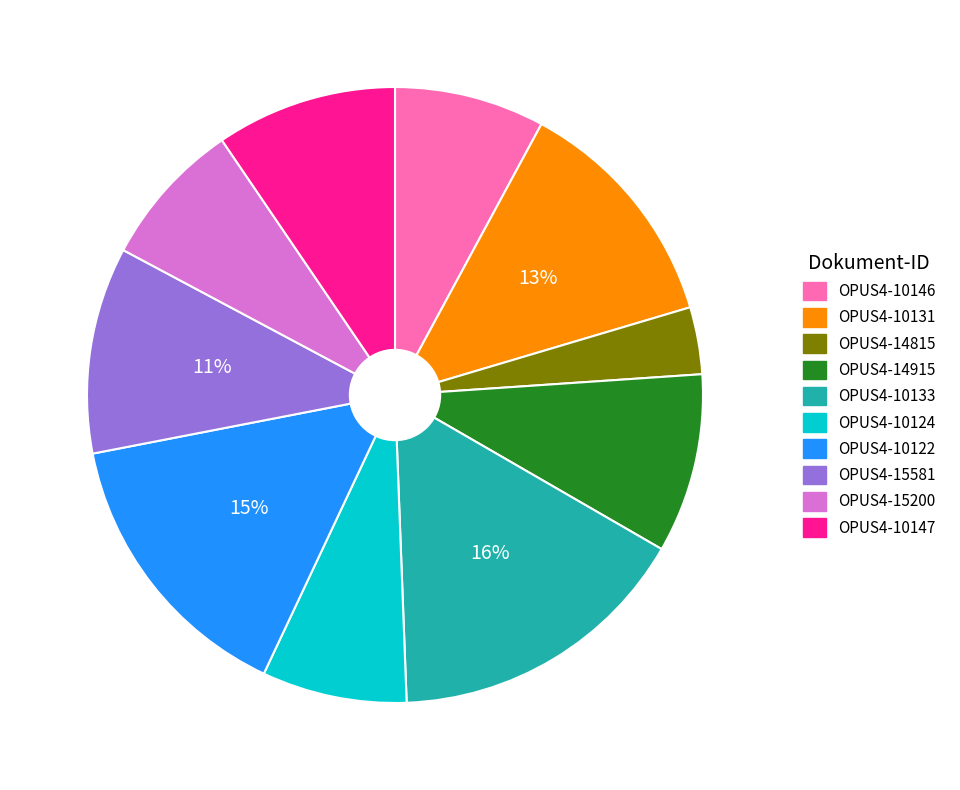

Is the sum of OPUS4-14915 and OPUS4-10133 greater than half?

No